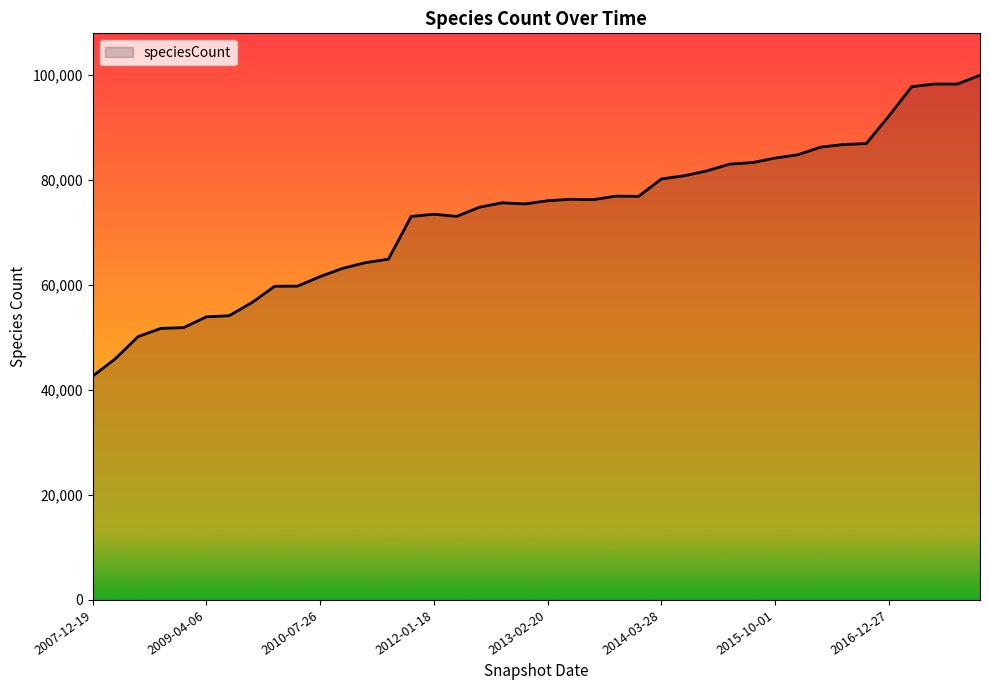

What is the smallest value displayed?

42641